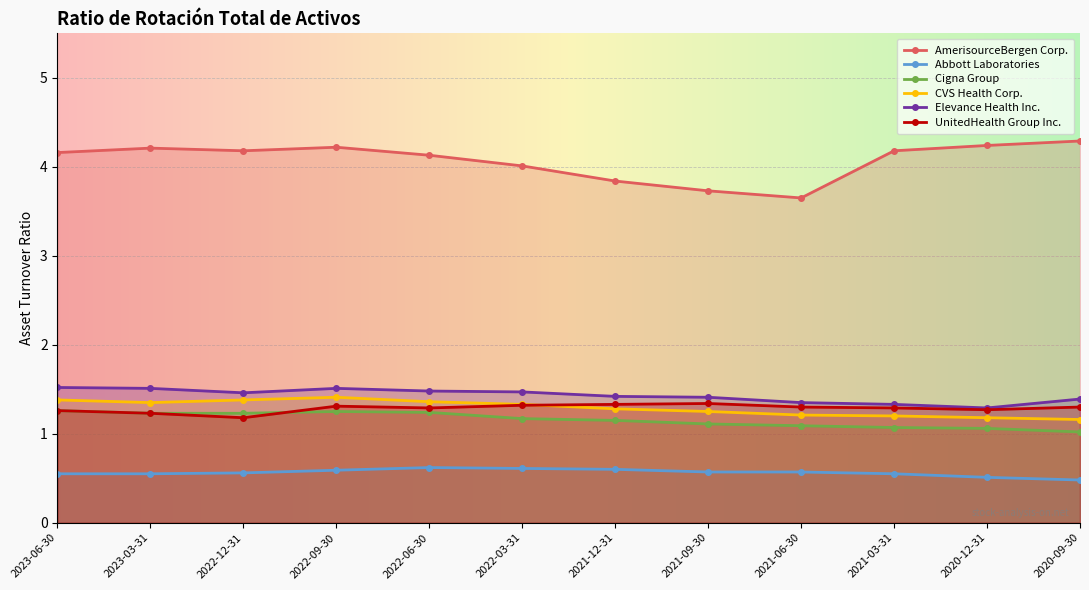

What are all the series names shown in the legend?

AmerisourceBergen Corp., Abbott Laboratories, Cigna Group, CVS Health Corp., Elevance Health Inc., UnitedHealth Group Inc.